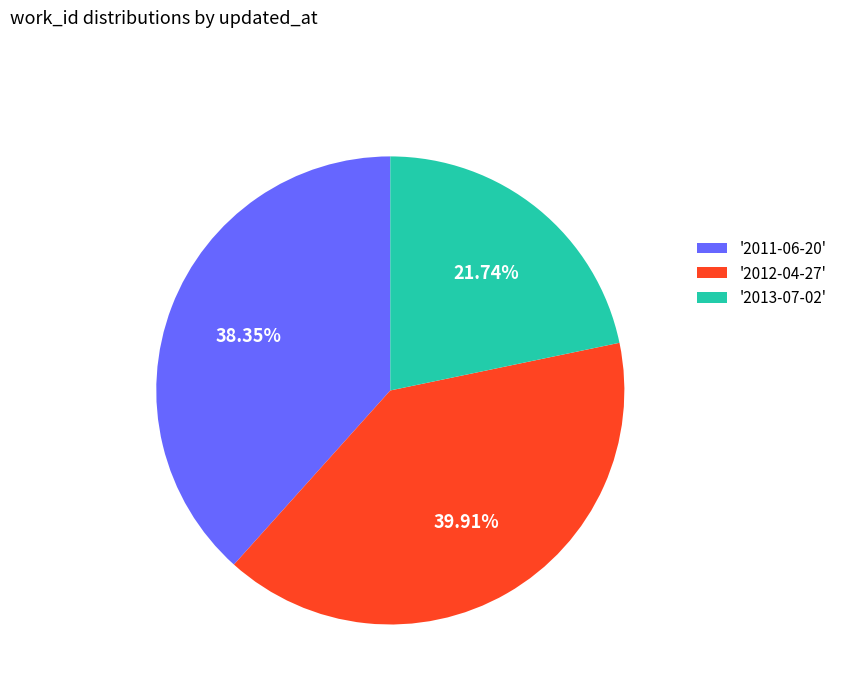

Is there any slice that represents more than half of the pie?

No